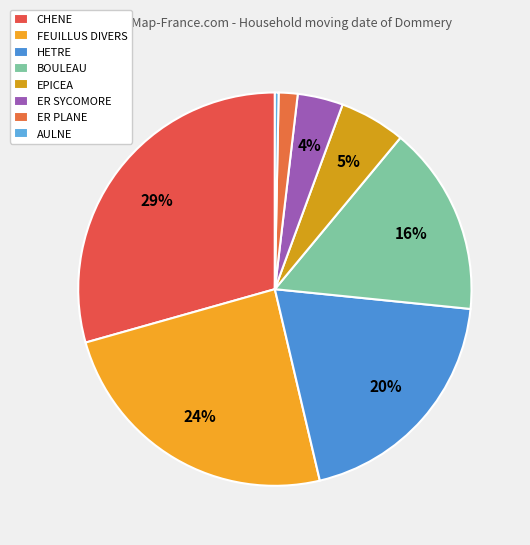

Which category has the biggest portion of the pie?

CHENE